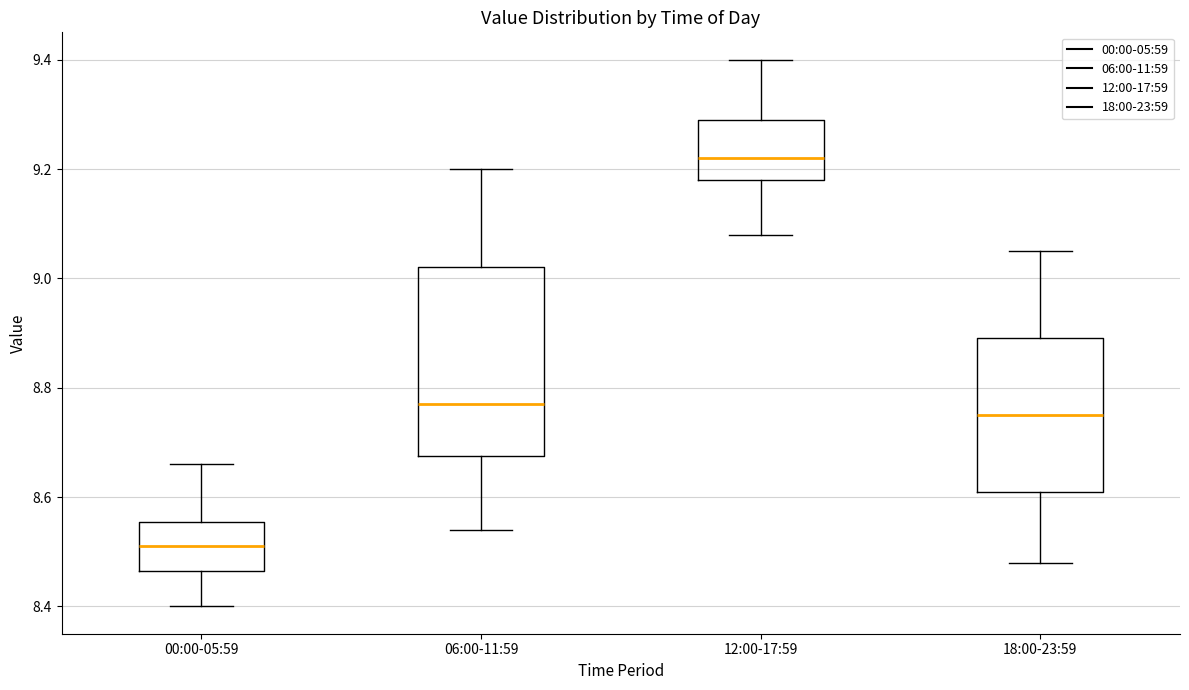

Where does the lower whisker of the box for 12:00-17:59 end on the y-axis? The values are not printed on the chart, so give them approximately, as read against the axis.

9.08